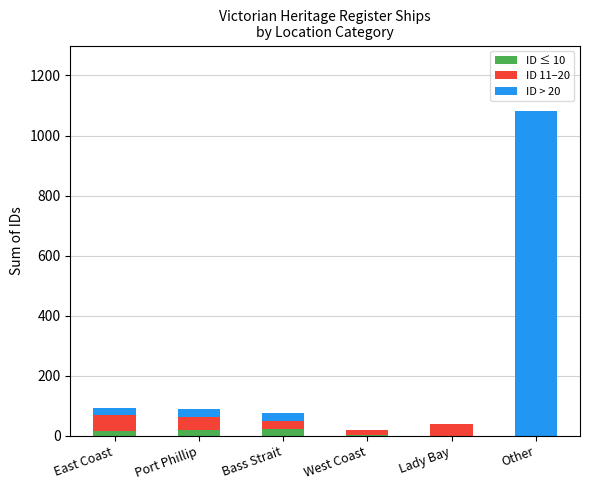

What is the total value across all series at Lady Bay?

39